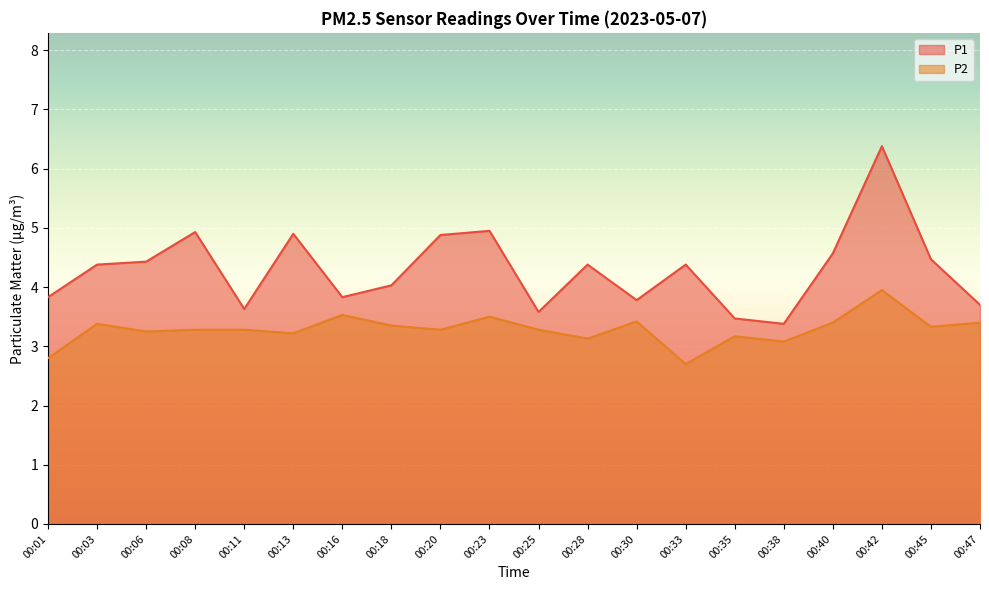

What is the total value across all series at 00:23?

8.4